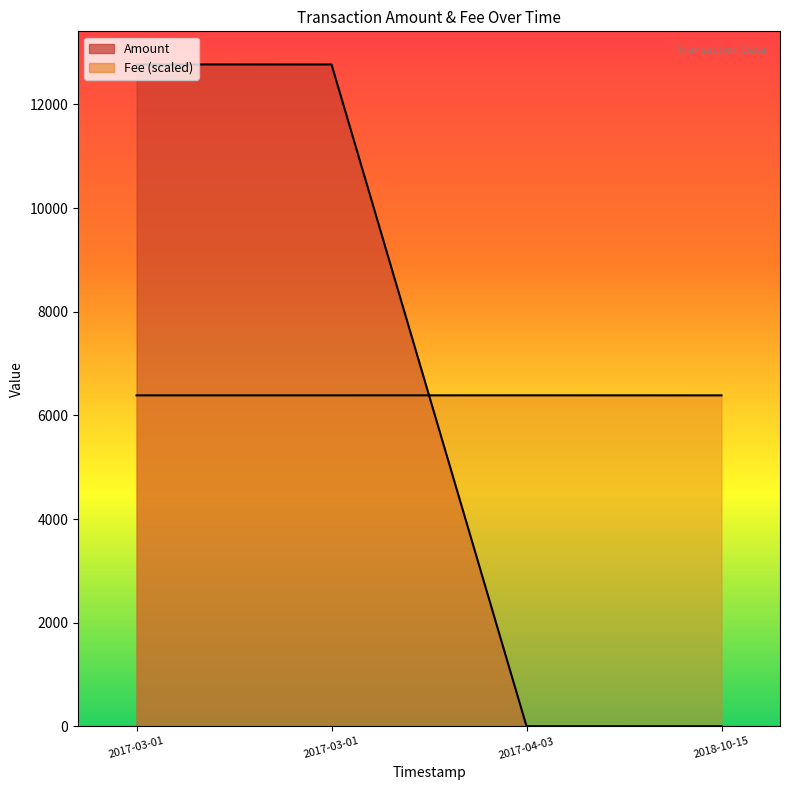

At which label is the value closest to 6386?

2017-04-03